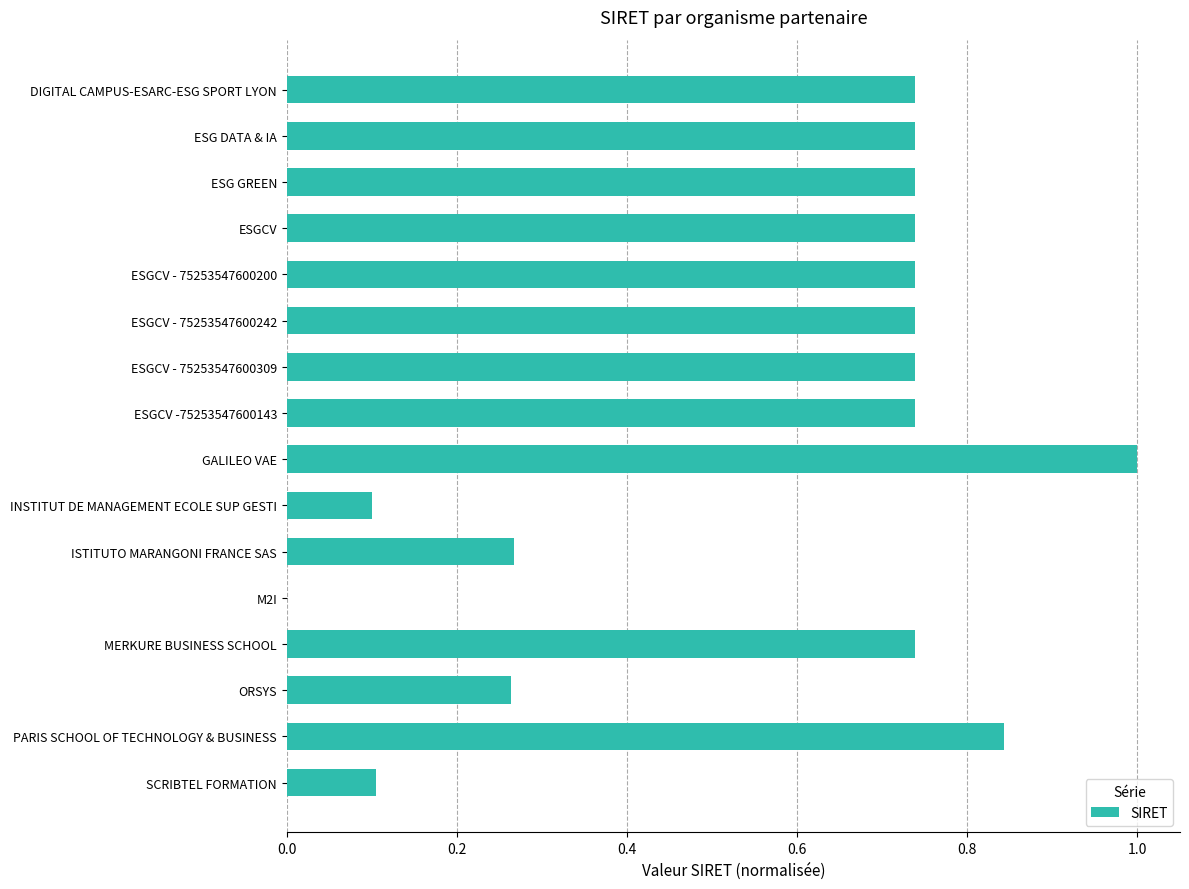

What is the sum of all values?

9.2